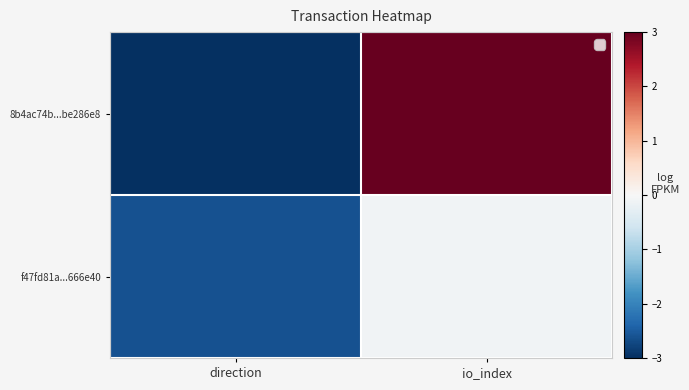

Reading left to right, transcribe all the data shown in this chart.

8b4ac74b...be286e8: direction=-3.0	io_index=3.0
f47fd81a...666e40: direction=-2.6	io_index=-0.1